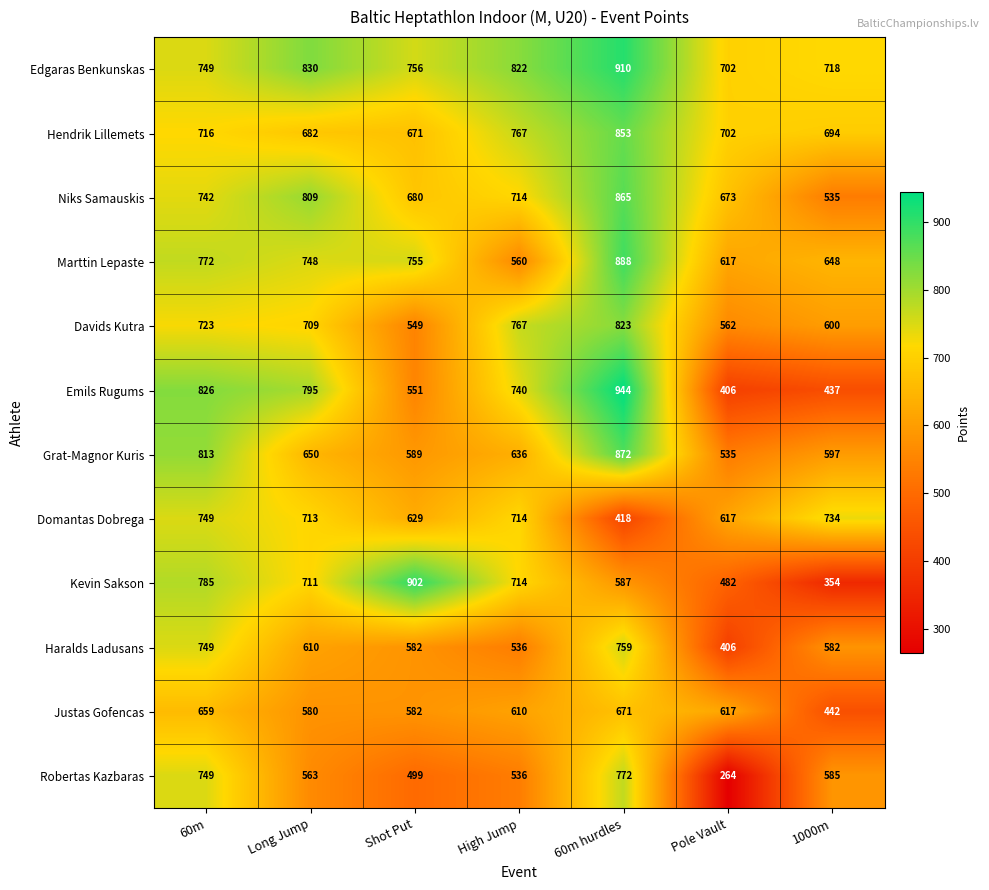

At which label is Davids Kutra closest to 686?

Long Jump